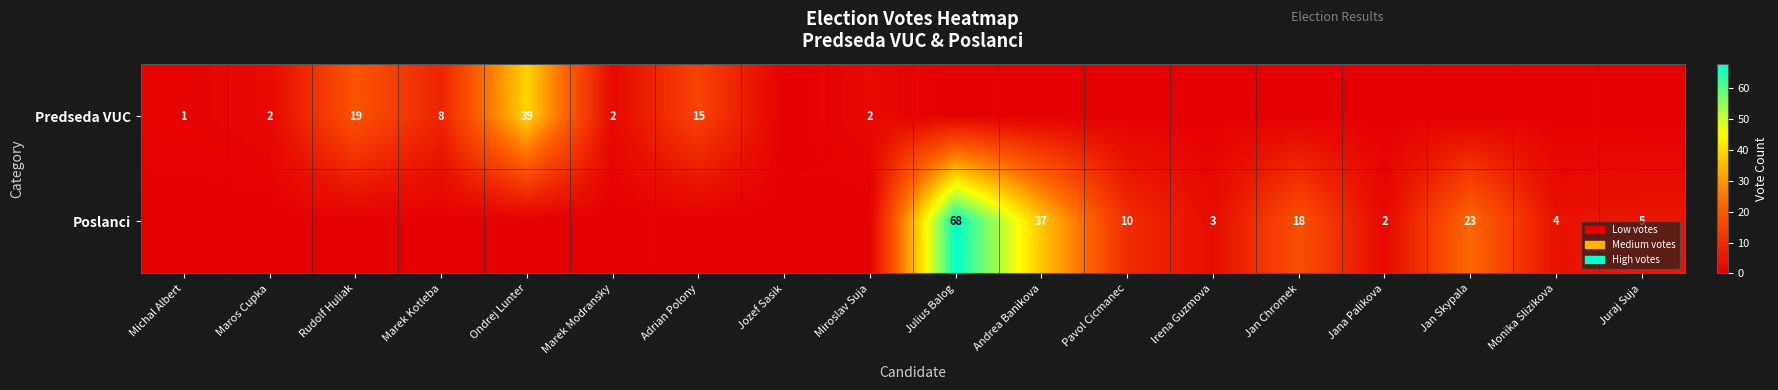

The value of Poslanci at Pavol Cicmanec is 16. True or false?

False